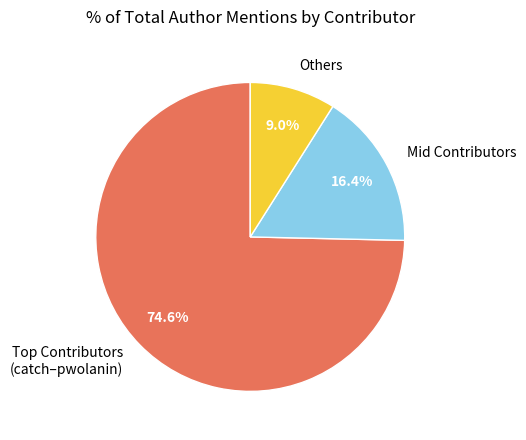

Which category accounts for the majority?

Top Contributors (catch–pwolanin)